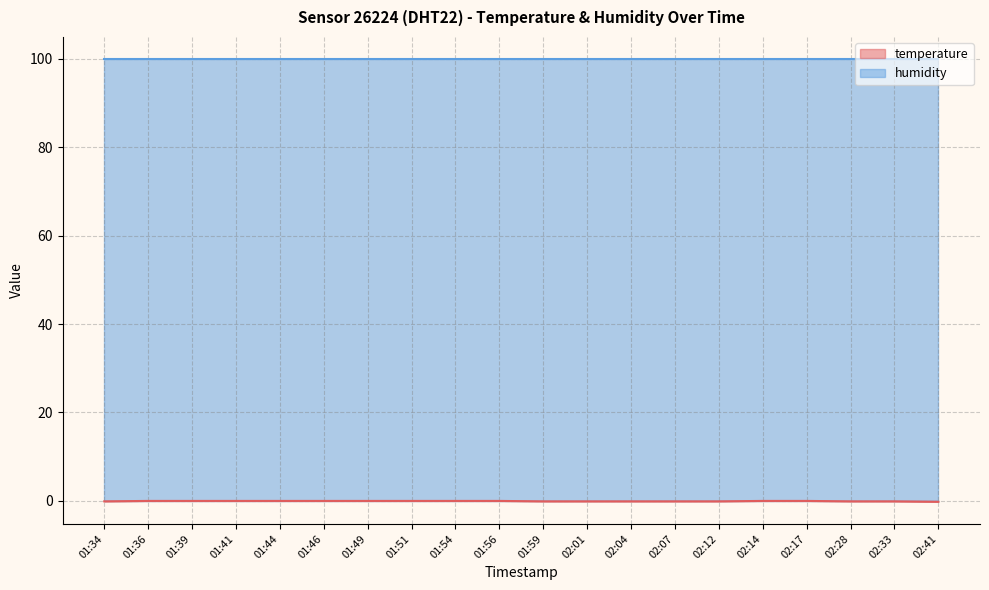

What is the label of the 11th point from the right?

01:56